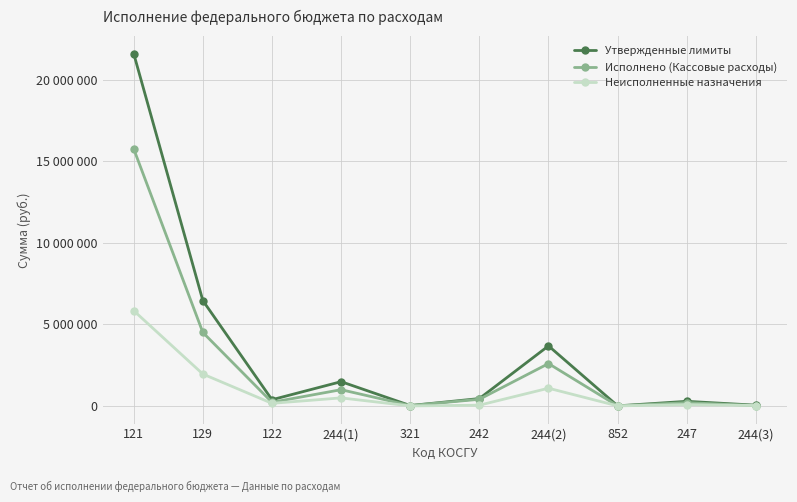

What are all the series names shown in the legend?

Утвержденные лимиты, Исполнено (Кассовые расходы), Неисполненные назначения